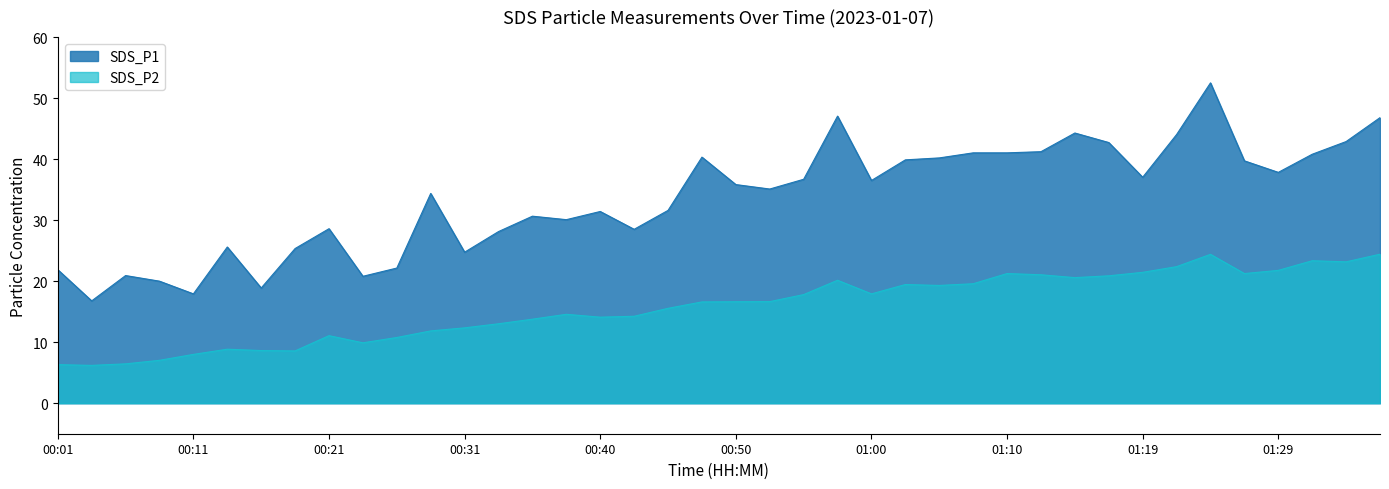

What is the maximum value for SDS_P2?

24.4